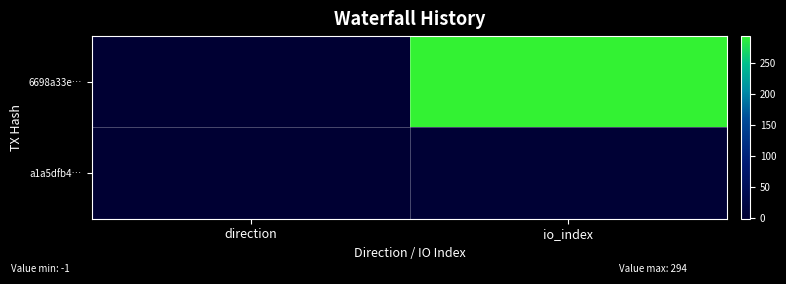

List the series in order of their peak value, highest first.

6698a33e…, a1a5dfb4…